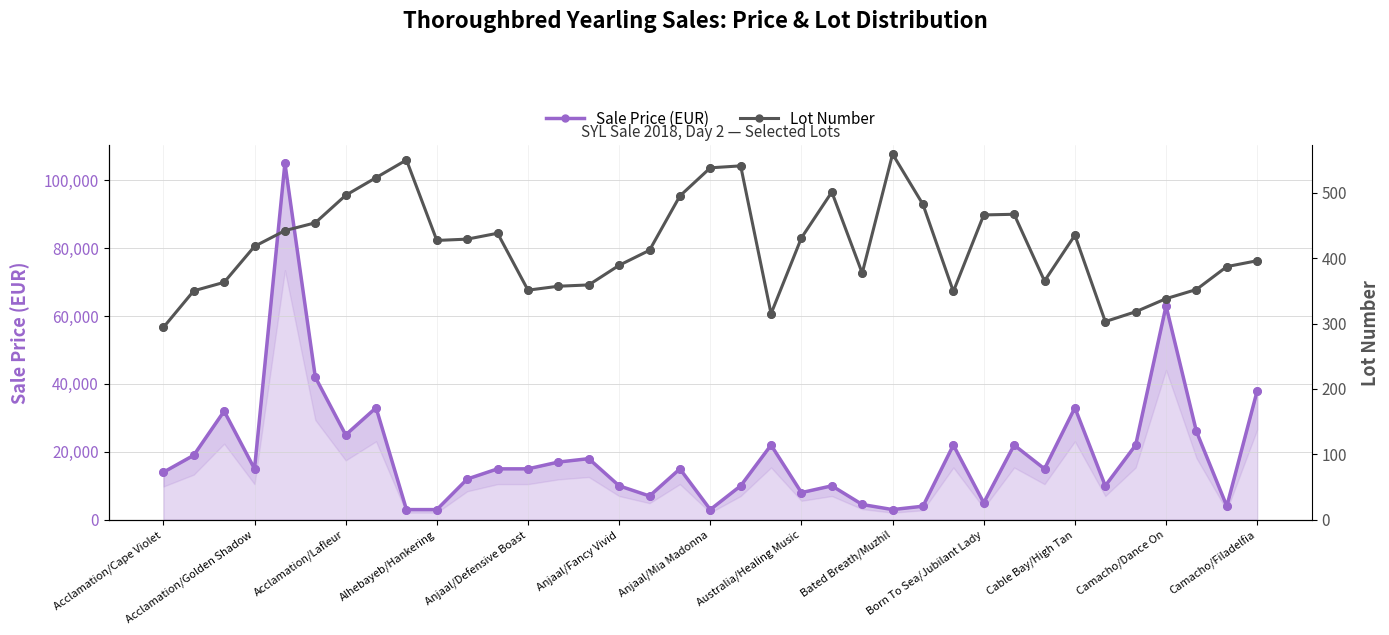

At how many categories does at least one series exceed 98144?

1